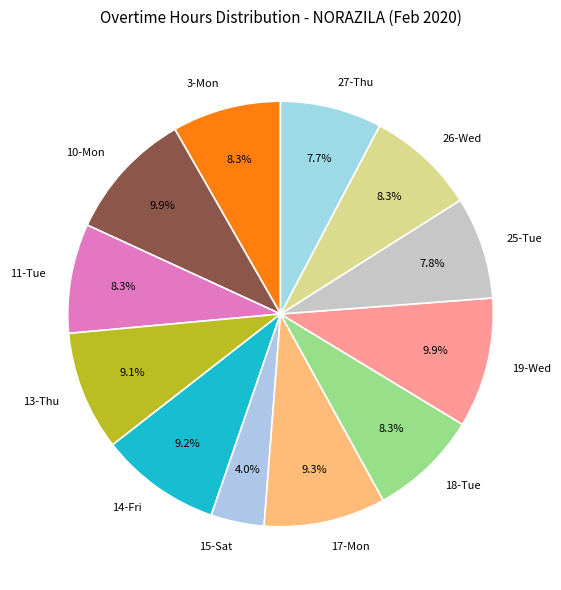

The 13-Thu slice represents 20% of the pie. True or false?

False